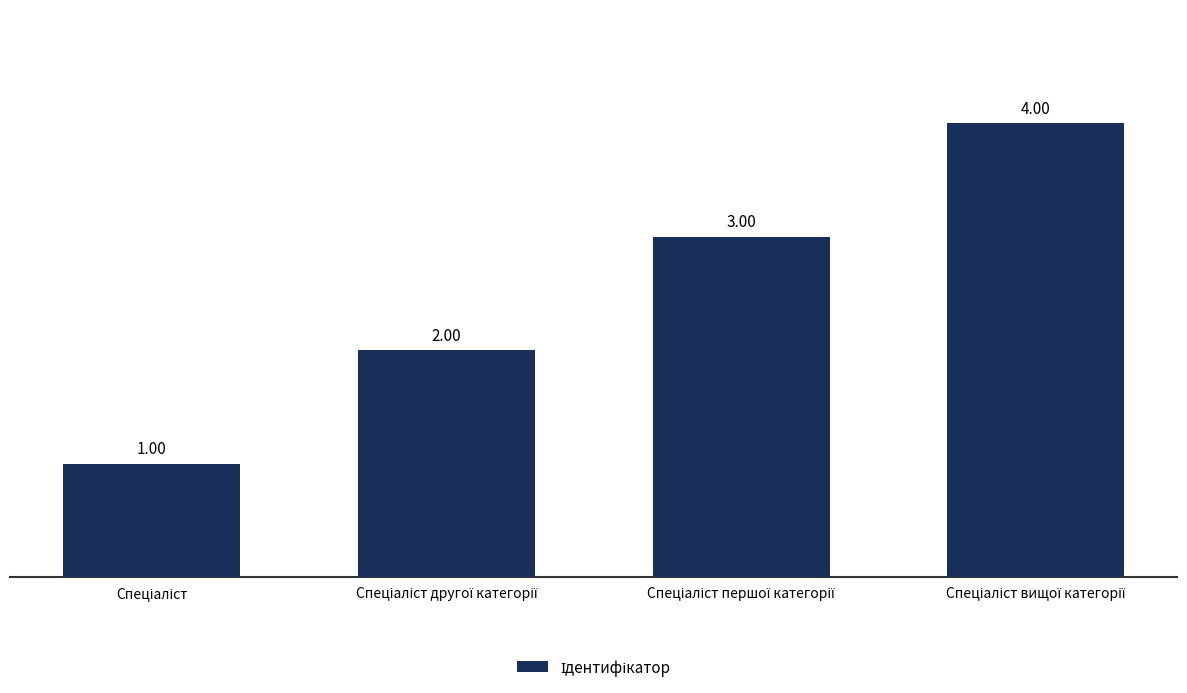

What is the sum of all values?

10